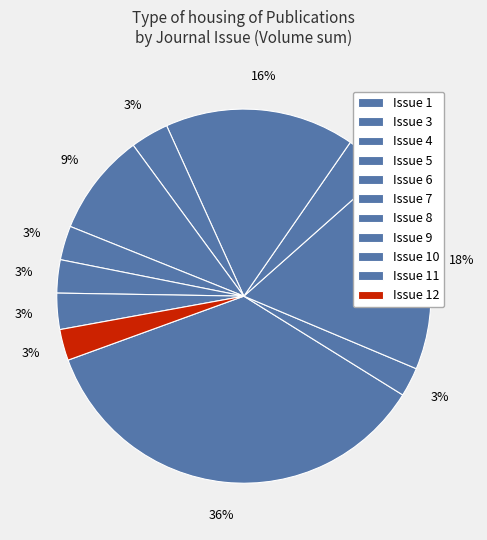

Which category has the biggest portion of the pie?

4